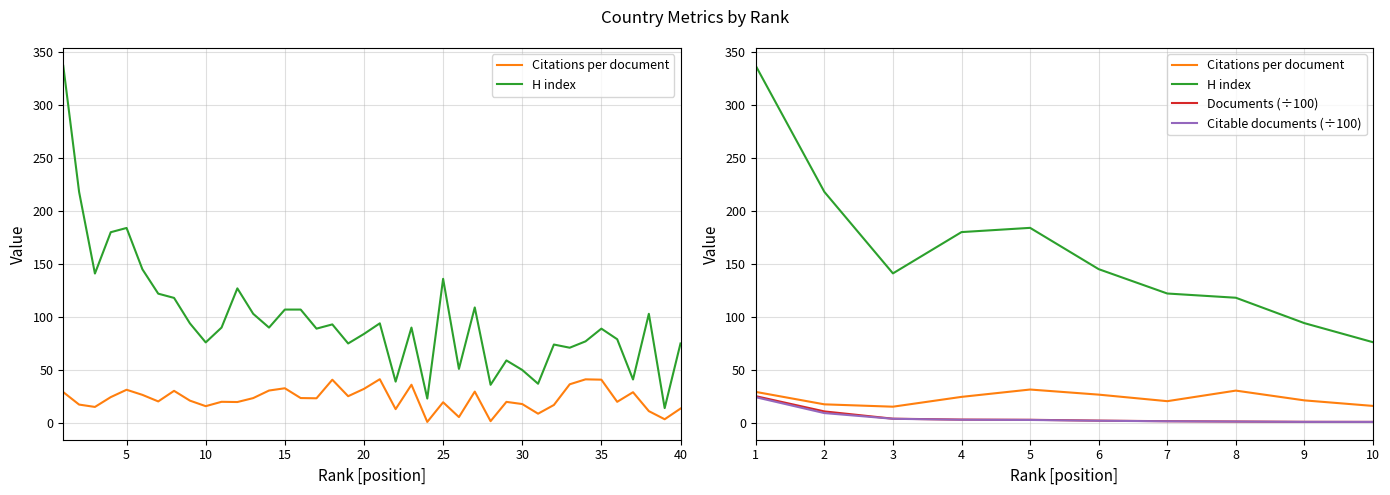

What is the difference between the maximum and minimum values in the Documents (÷100) series?

24.3